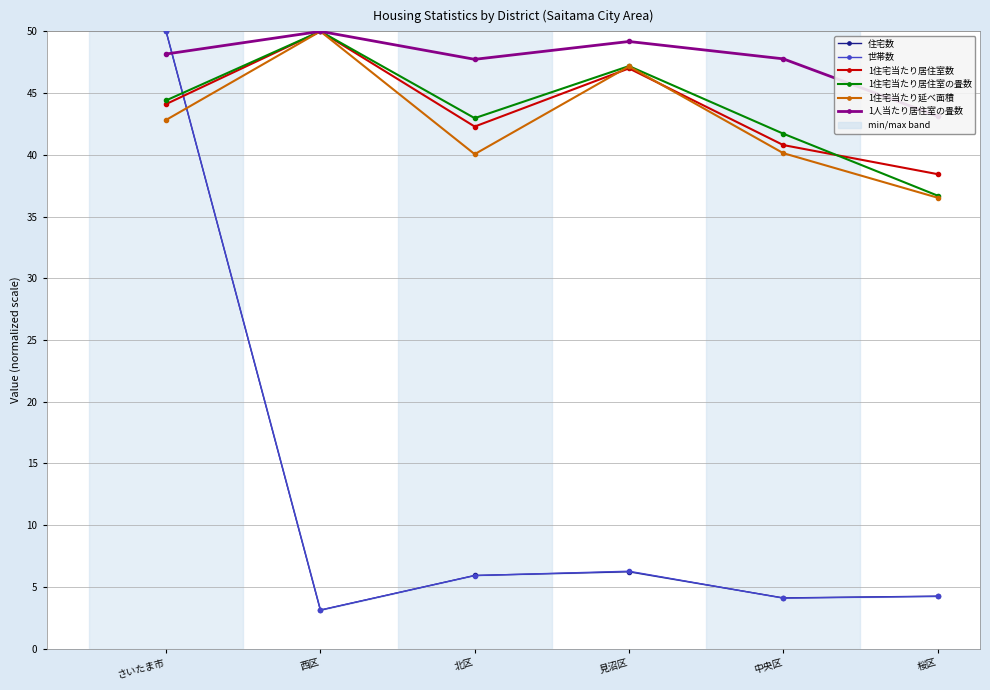

In 世帯数, how many points are higher than both neighbors (excluding endpoints)?

1